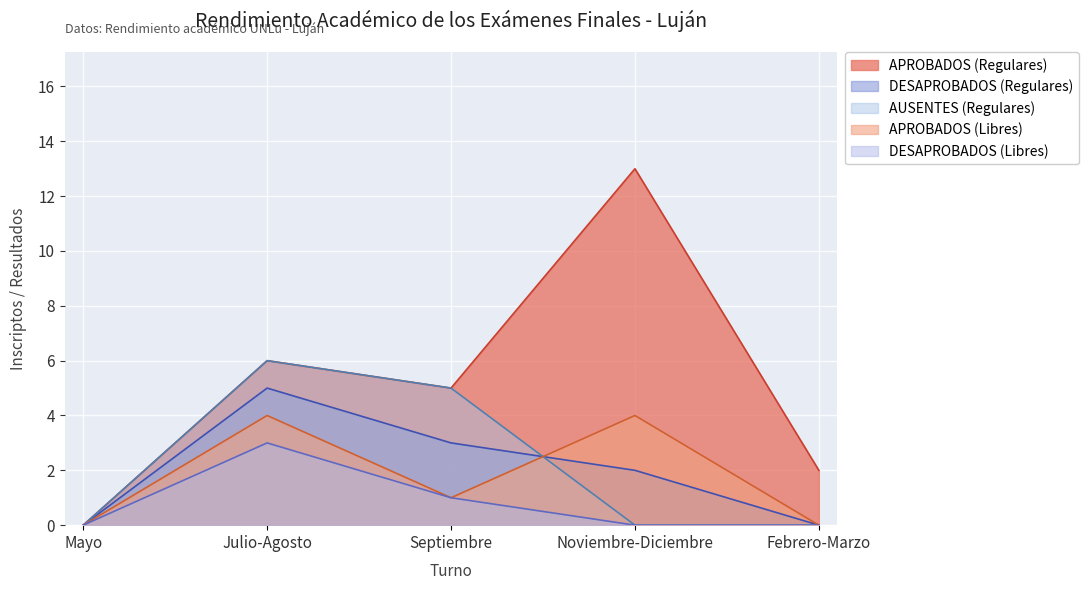

True or false: DESAPROBADOS (Libres) and APROBADOS (Regulares) intersect in this chart.

False